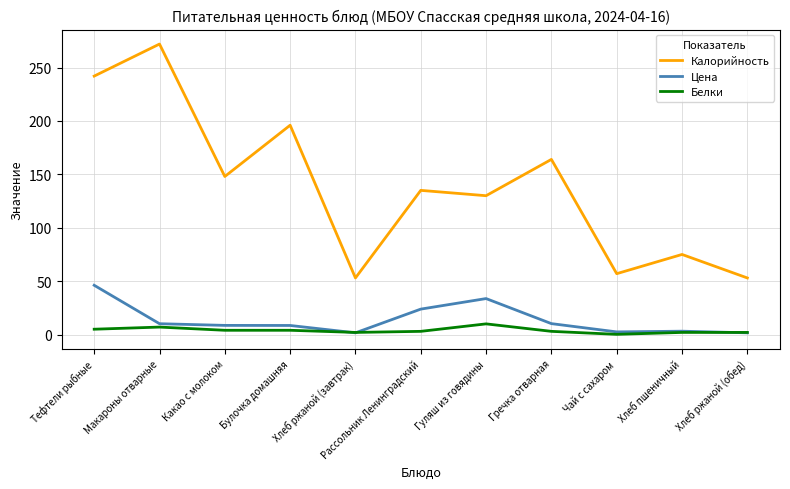

Is the value of Калорийность at Рассольник Ленинградский greater than the value of Цена at Хлеб ржаной (завтрак)?

Yes